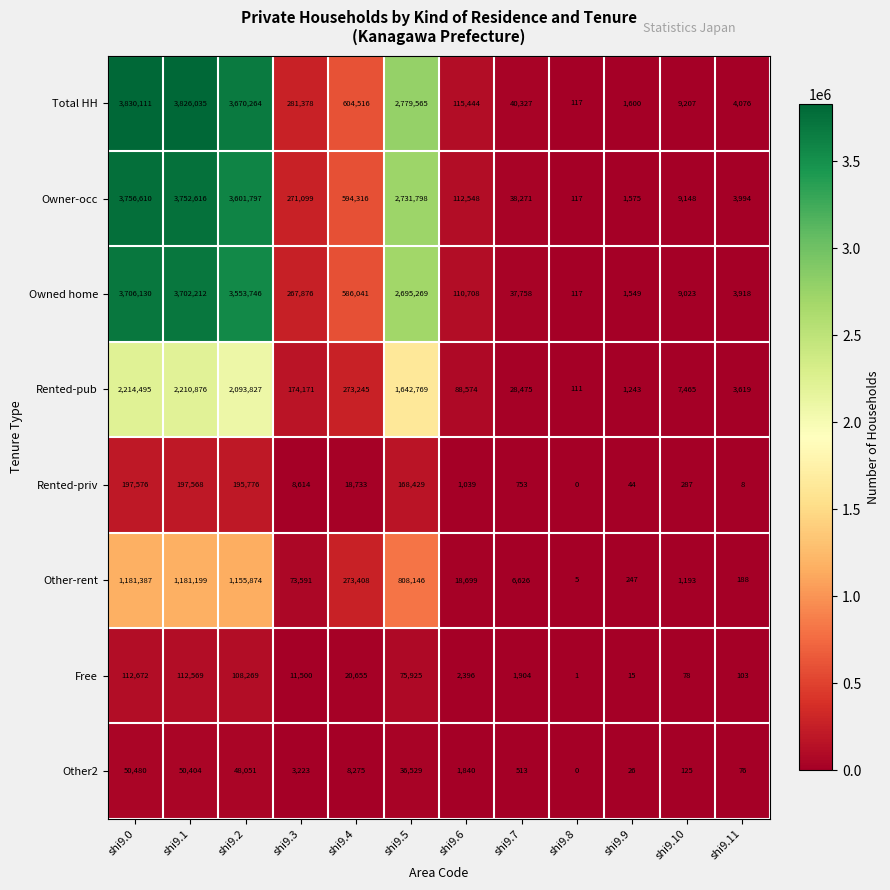

At which category is the sum across all series the highest?

shi9.0